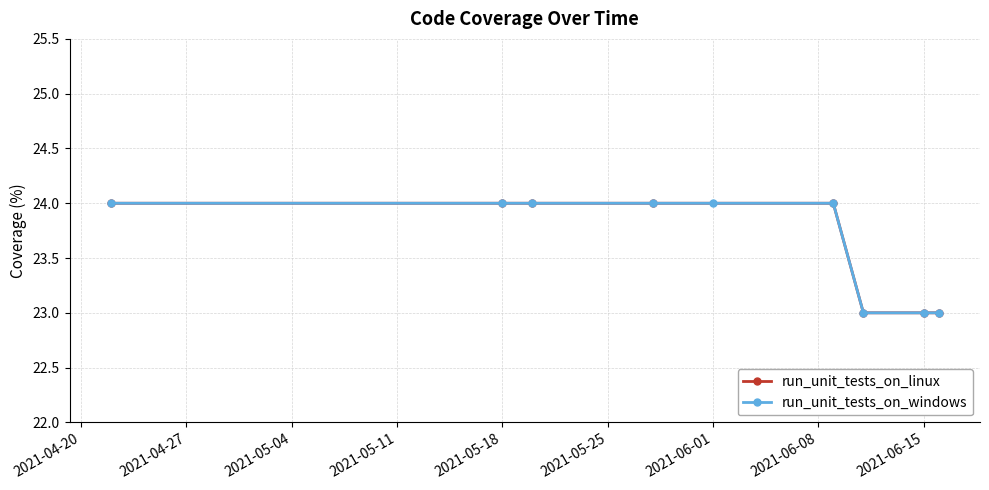

Is it true that run_unit_tests_on_linux equals 11 at 2?

False